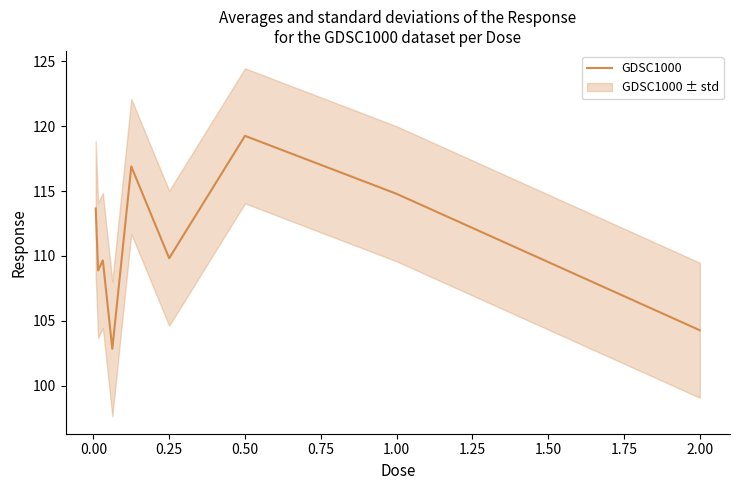

The value of GDSC1000 at 2.00 is 167.2. True or false?

False